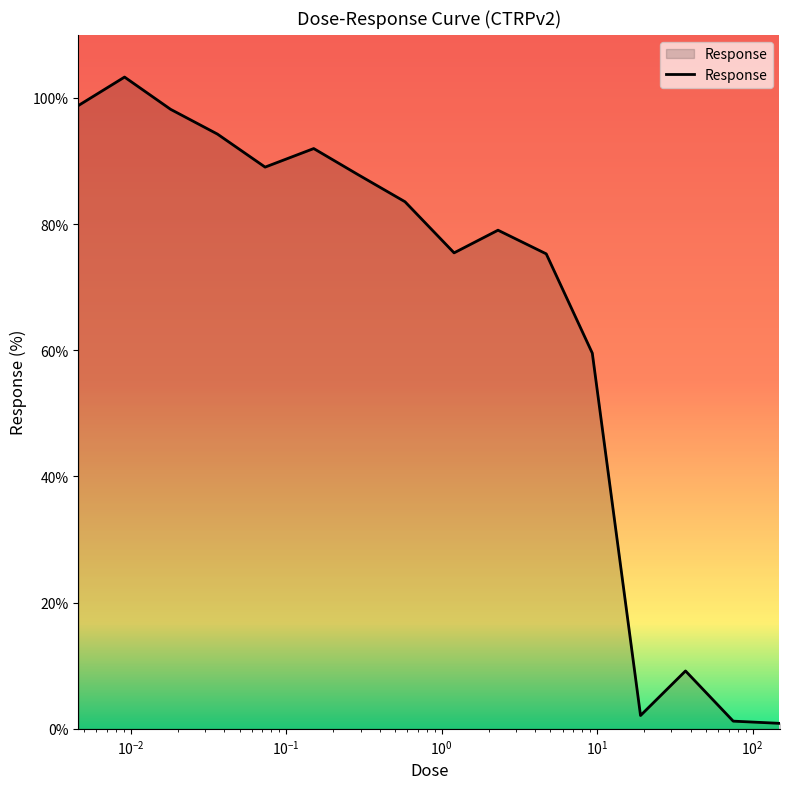

What is the maximum value shown in the chart?

103.3